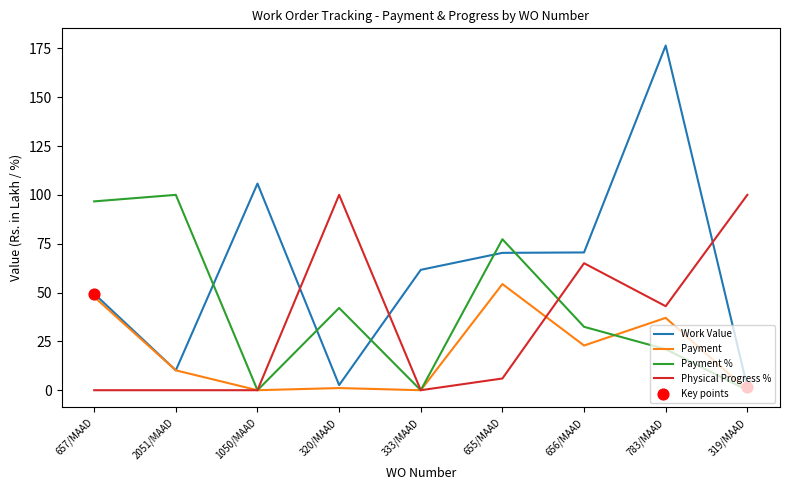

Is the value of Payment at 655/MAAD greater than the value of Payment % at 783/MAAD?

Yes